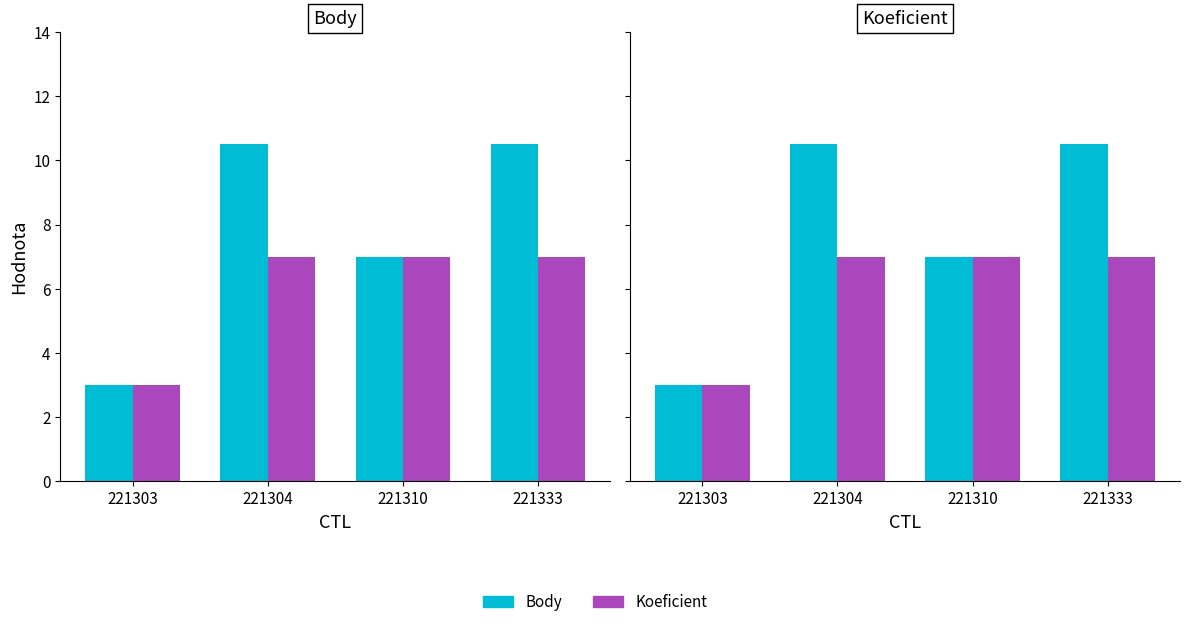

At how many categories does at least one series exceed 10?

2